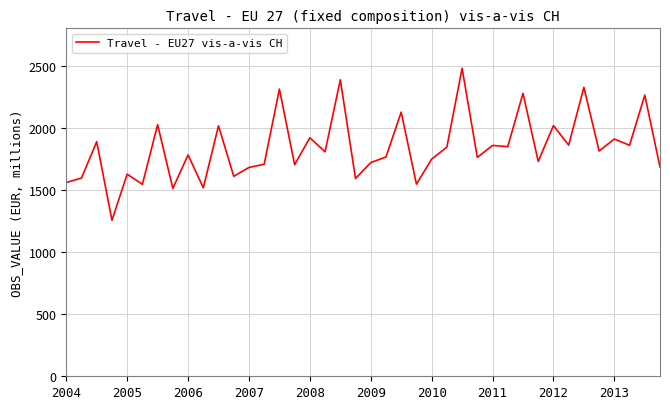

What is the average value?

1836.6